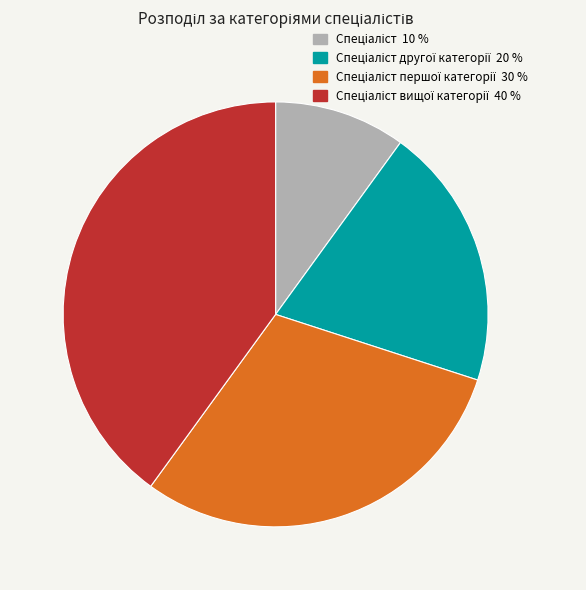

Does any single category account for the majority?

No